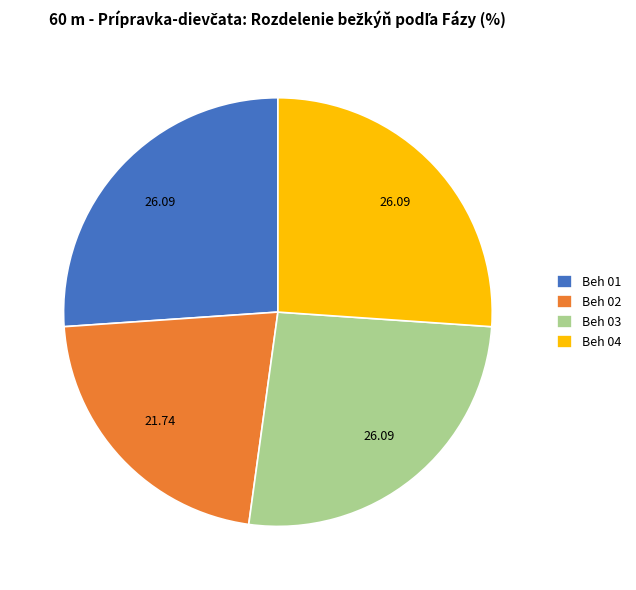

True or false: Beh 02 accounts for 28% of the total.

False